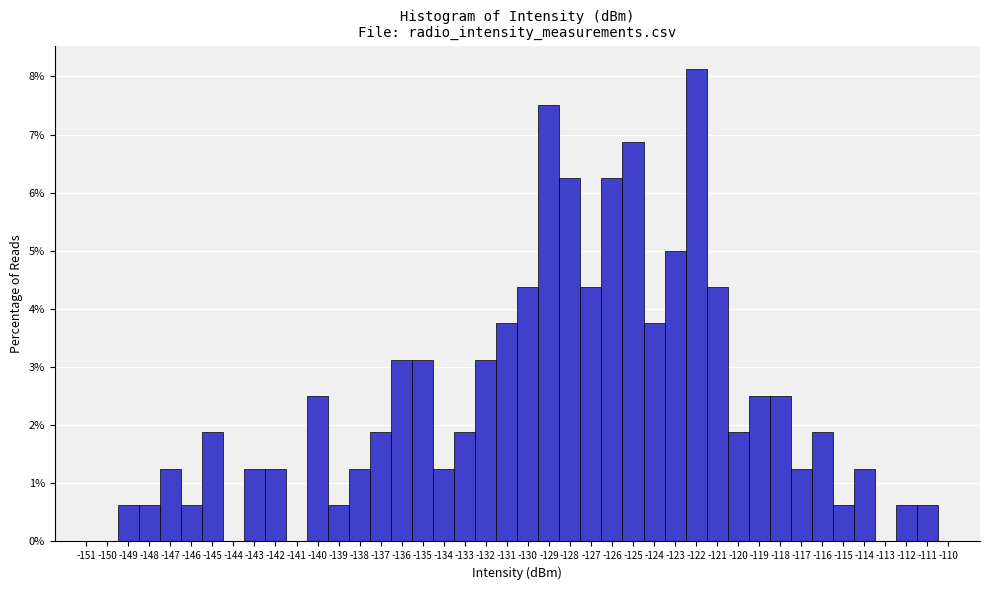

Reading left to right, transcribe this chart: for each bar, give the range it covers on the x-axis and its height. The values are not printed on the chart, so give them approximately, as read against the axis.

-150.5 to -149.5: 0
-149.5 to -148.5: 0.6
-148.5 to -147.5: 0.6
-147.5 to -146.5: 1.3
-146.5 to -145.5: 0.6
-145.5 to -144.5: 1.9
-144.5 to -143.5: 0
-143.5 to -142.5: 1.3
-142.5 to -141.5: 1.3
-141.5 to -140.5: 0
-140.5 to -139.5: 2.5
-139.5 to -138.5: 0.6
-138.5 to -137.5: 1.3
-137.5 to -136.5: 1.9
-136.5 to -135.5: 3.1
-135.5 to -134.5: 3.1
-134.5 to -133.5: 1.3
-133.5 to -132.5: 1.9
-132.5 to -131.5: 3.1
-131.5 to -130.5: 3.8
-130.5 to -129.5: 4.4
-129.5 to -128.5: 7.5
-128.5 to -127.5: 6.3
-127.5 to -126.5: 4.4
-126.5 to -125.5: 6.3
-125.5 to -124.5: 6.9
-124.5 to -123.5: 3.8
-123.5 to -122.5: 5.0
-122.5 to -121.5: 8.1
-121.5 to -120.5: 4.4
-120.5 to -119.5: 1.9
-119.5 to -118.5: 2.5
-118.5 to -117.5: 2.5
-117.5 to -116.5: 1.3
-116.5 to -115.5: 1.9
-115.5 to -114.5: 0.6
-114.5 to -113.5: 1.3
-113.5 to -112.5: 0
-112.5 to -111.5: 0.6
-111.5 to -110.5: 0.6